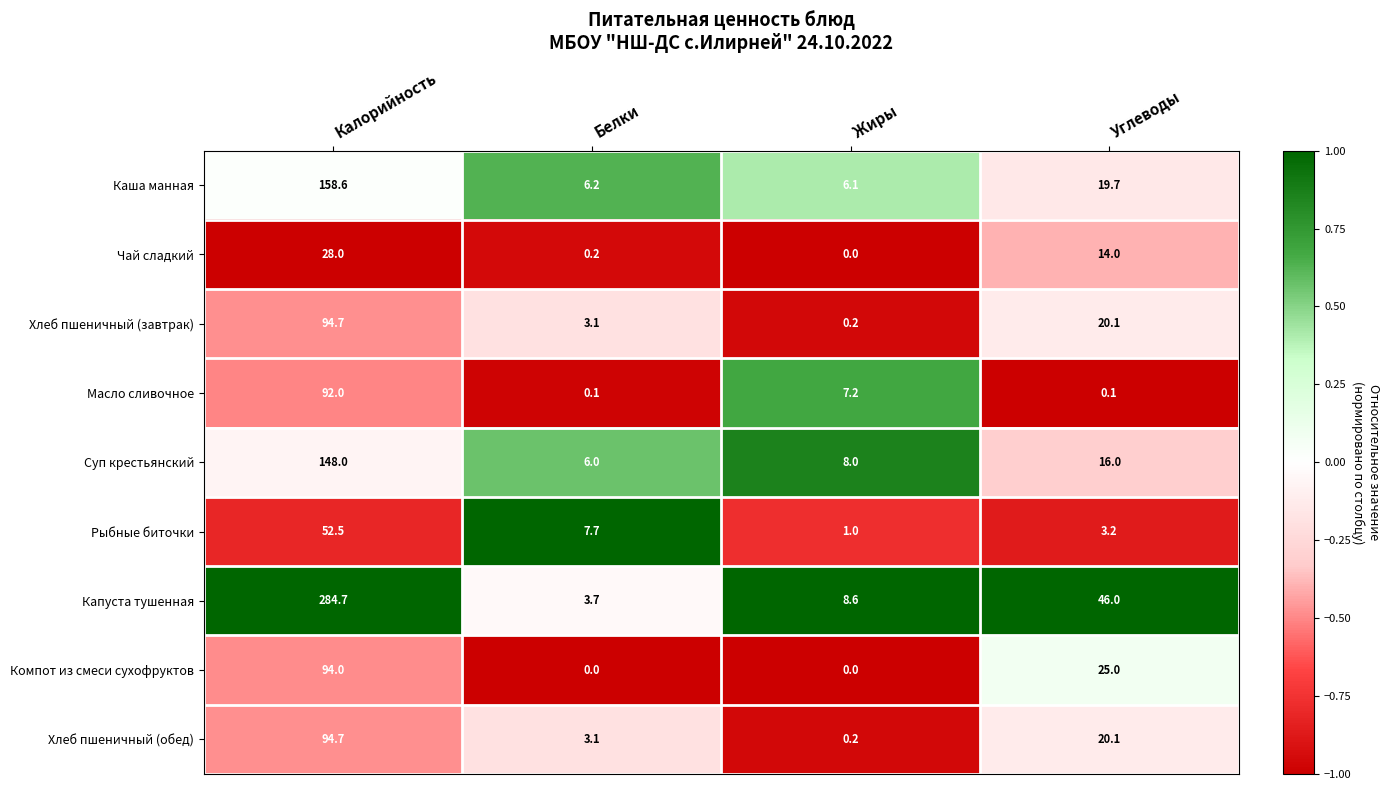

List the labels in order of Хлеб пшеничный (обед) value, largest first.

Калорийность, Углеводы, Белки, Жиры